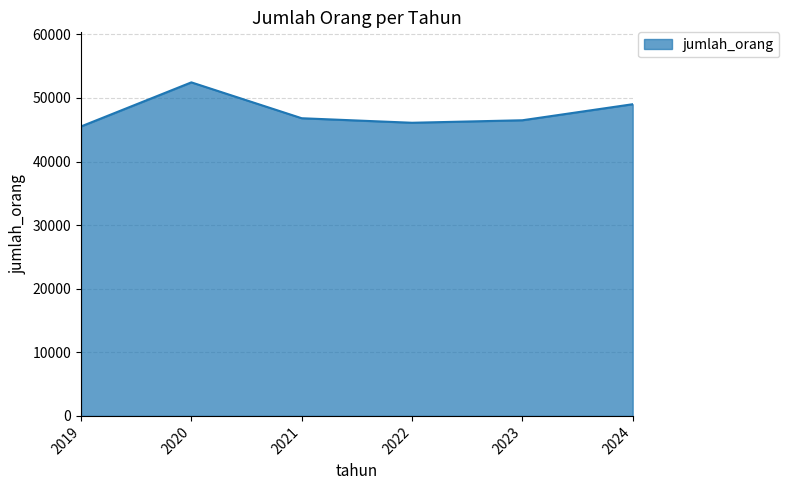

What is the smallest value displayed?

45512